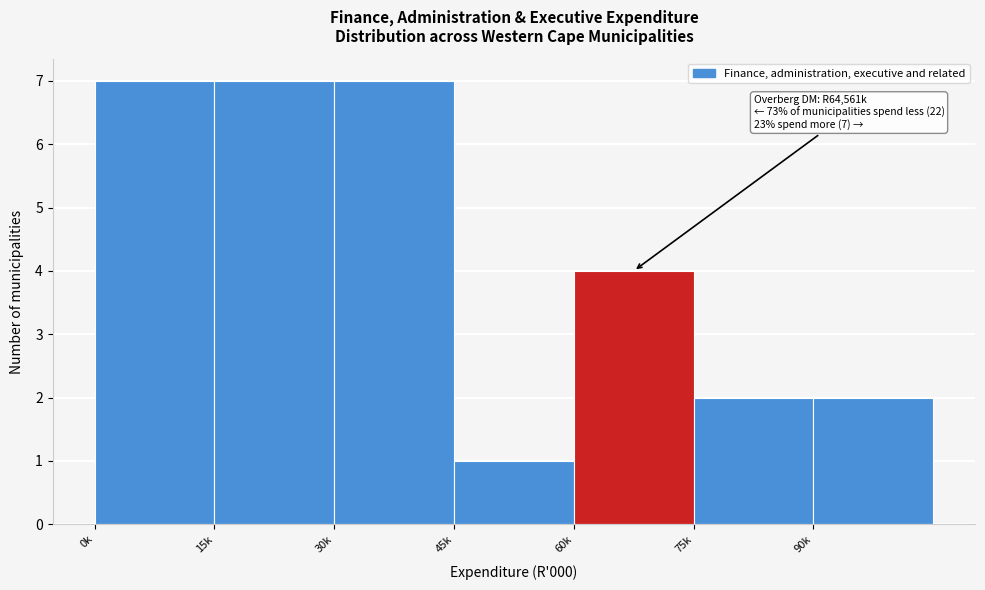

Reading right to left, extract all data points from this chart.

90k=2	75k=2	60k=4	45k=1	30k=7	15k=7	0k=7